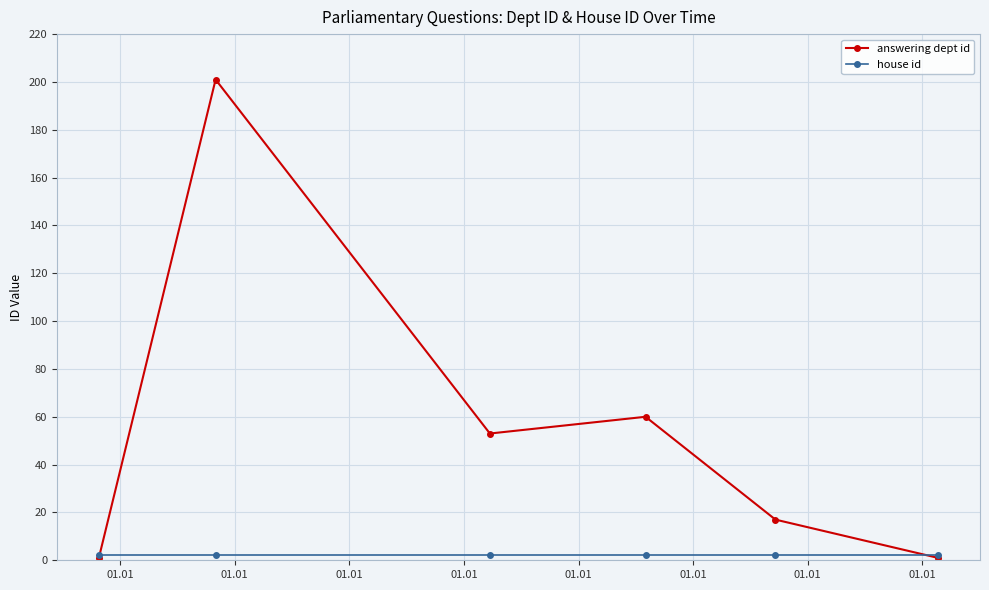

What is the maximum value shown in the chart?

201